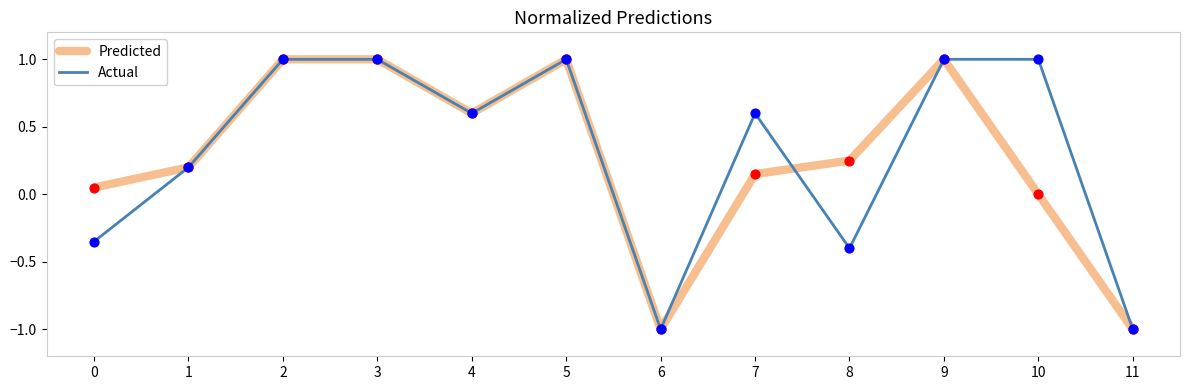

What is the total value across all series at 10?

1.0